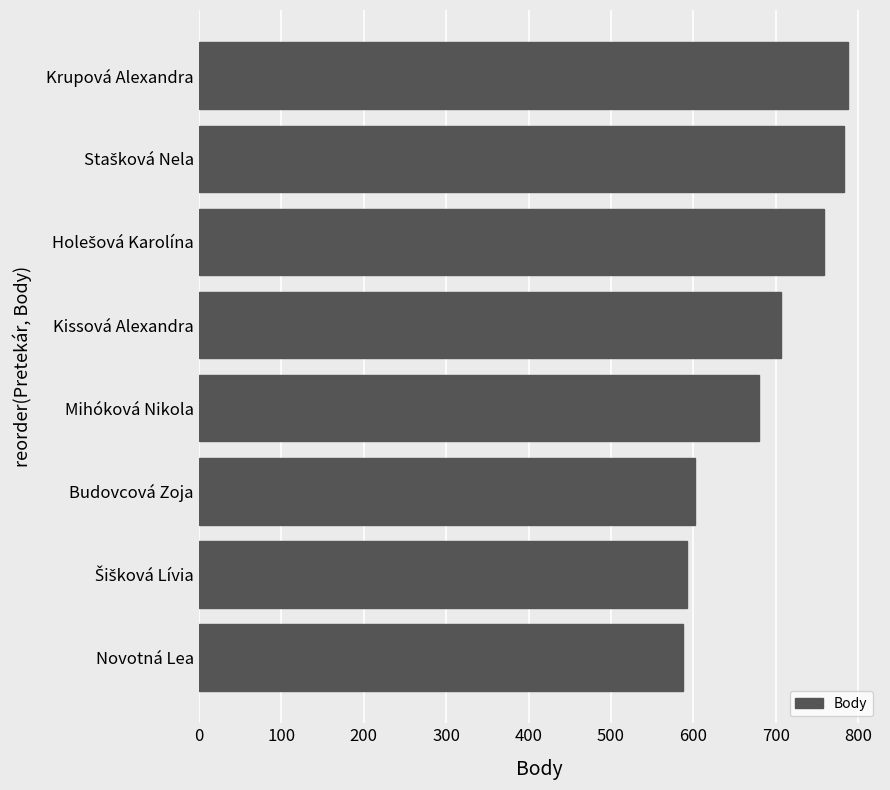

What is the greatest value displayed?

787